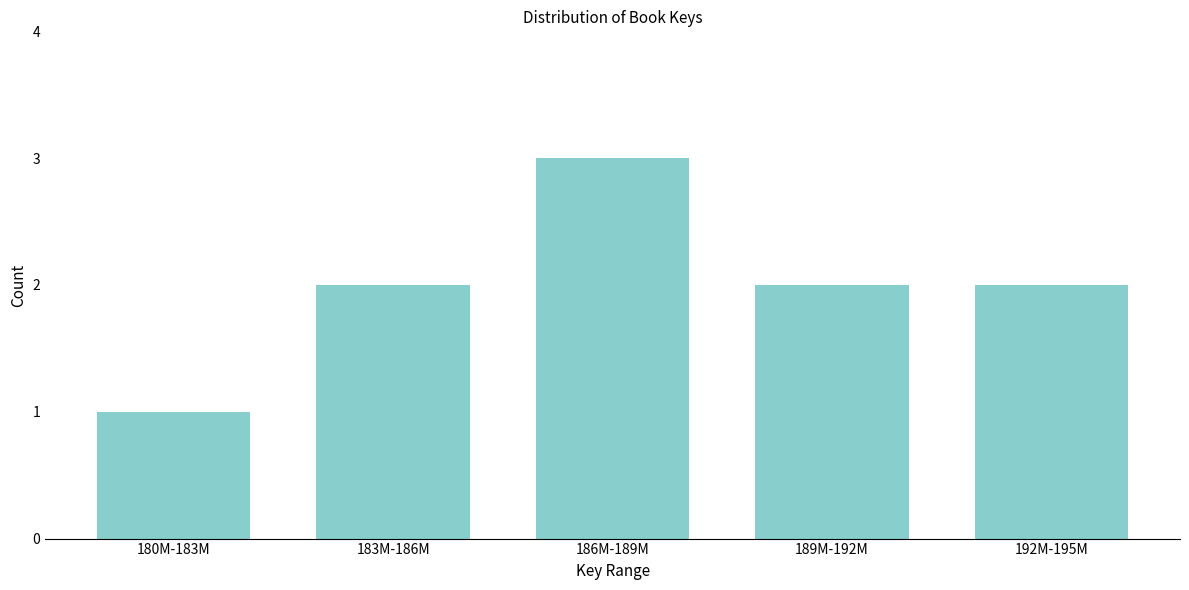

Reading left to right, transcribe all the data shown in this chart.

180M-183M=1	183M-186M=2	186M-189M=3	189M-192M=2	192M-195M=2